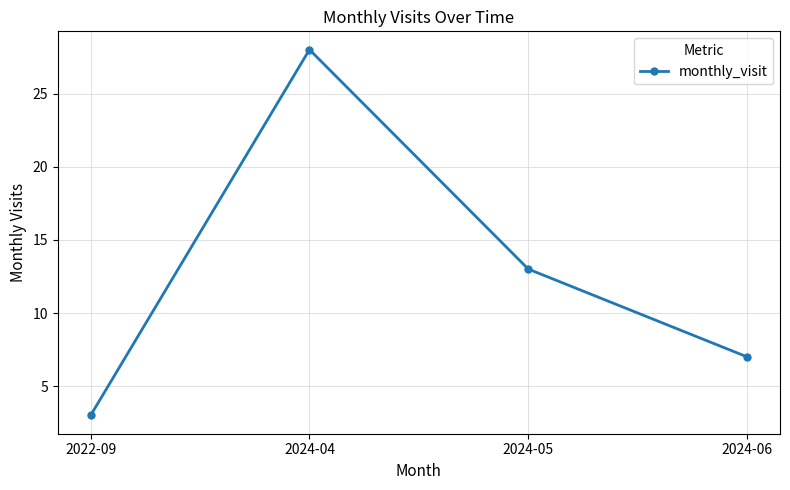

What is the ratio of the value at 2022-09 to the value at 2024-05?

0.2